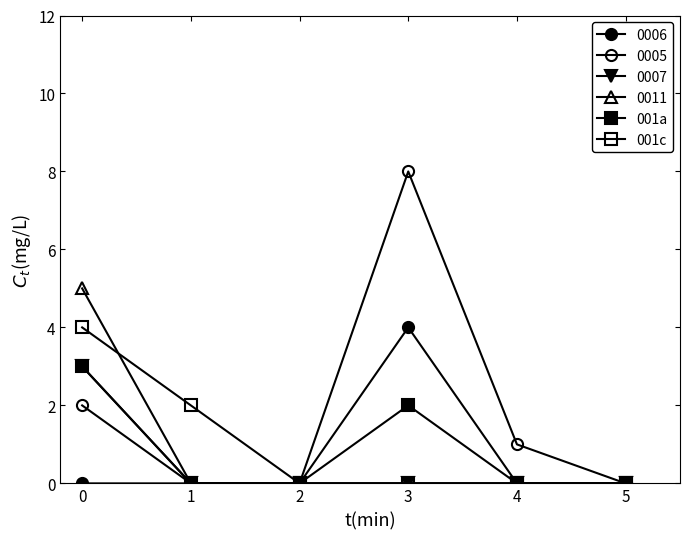

How many lines are shown in the chart?

6